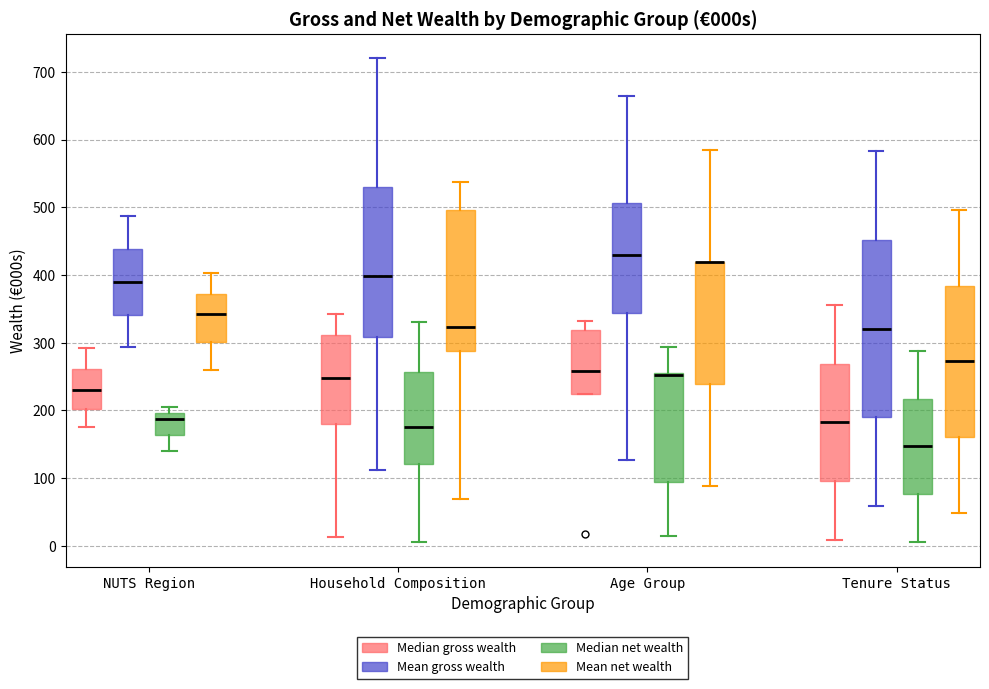

Reading left to right, transcribe this box plot: for each box, give where its median line is, the range the box spans, and where its two whiskers end, as read against the y-axis. The values are not printed on the chart, so give them approximately, as read against the axis.

NUTS Region (Median gross wealth): median 230, box 200 to 260, whiskers 180 to 290
NUTS Region (Mean gross wealth): median 390, box 340 to 440, whiskers 290 to 490
NUTS Region (Median net wealth): median 190, box 160 to 200, whiskers 140 to 210
NUTS Region (Mean net wealth): median 340, box 300 to 370, whiskers 260 to 400
Household Composition (Median gross wealth): median 250, box 180 to 310, whiskers 10 to 340
Household Composition (Mean gross wealth): median 400, box 310 to 530, whiskers 110 to 720
Household Composition (Median net wealth): median 180, box 120 to 260, whiskers 10 to 330
Household Composition (Mean net wealth): median 320, box 290 to 500, whiskers 70 to 540
Age Group (Median gross wealth): median 260, box 220 to 320, whiskers 220 to 330
Age Group (Mean gross wealth): median 430, box 340 to 510, whiskers 130 to 660
Age Group (Median net wealth): median 250, box 90 to 260, whiskers 10 to 290
Age Group (Mean net wealth): median 420 (drawn on the box's upper edge), box 240 to 420, whiskers 90 to 580
Tenure Status (Median gross wealth): median 180, box 100 to 270, whiskers 10 to 360
Tenure Status (Mean gross wealth): median 320, box 190 to 450, whiskers 60 to 580
Tenure Status (Median net wealth): median 150, box 80 to 220, whiskers 10 to 290
Tenure Status (Mean net wealth): median 270, box 160 to 380, whiskers 50 to 500